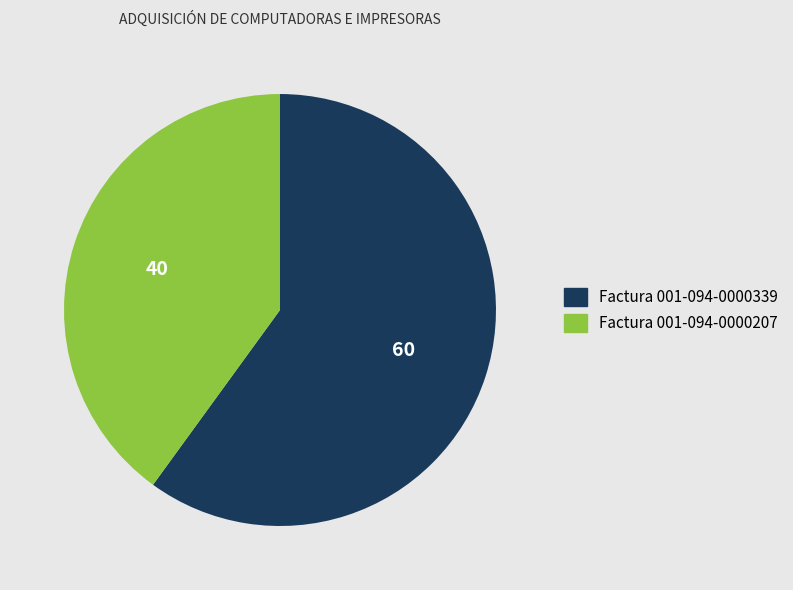

Between Factura 001-094-0000339 and Factura 001-094-0000207, which is larger?

Factura 001-094-0000339